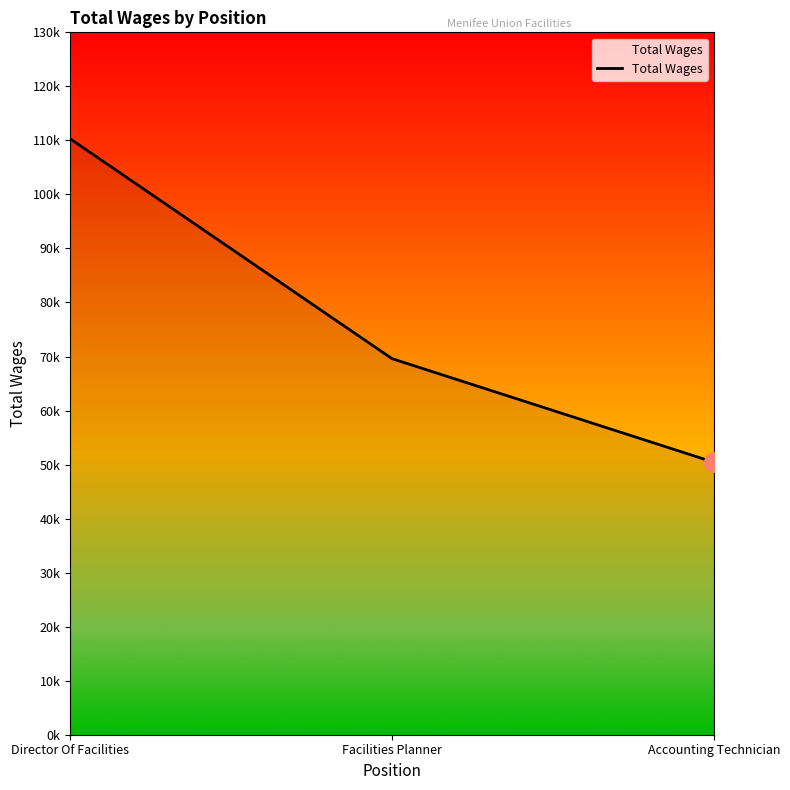

What position from the left is Accounting Technician?

3